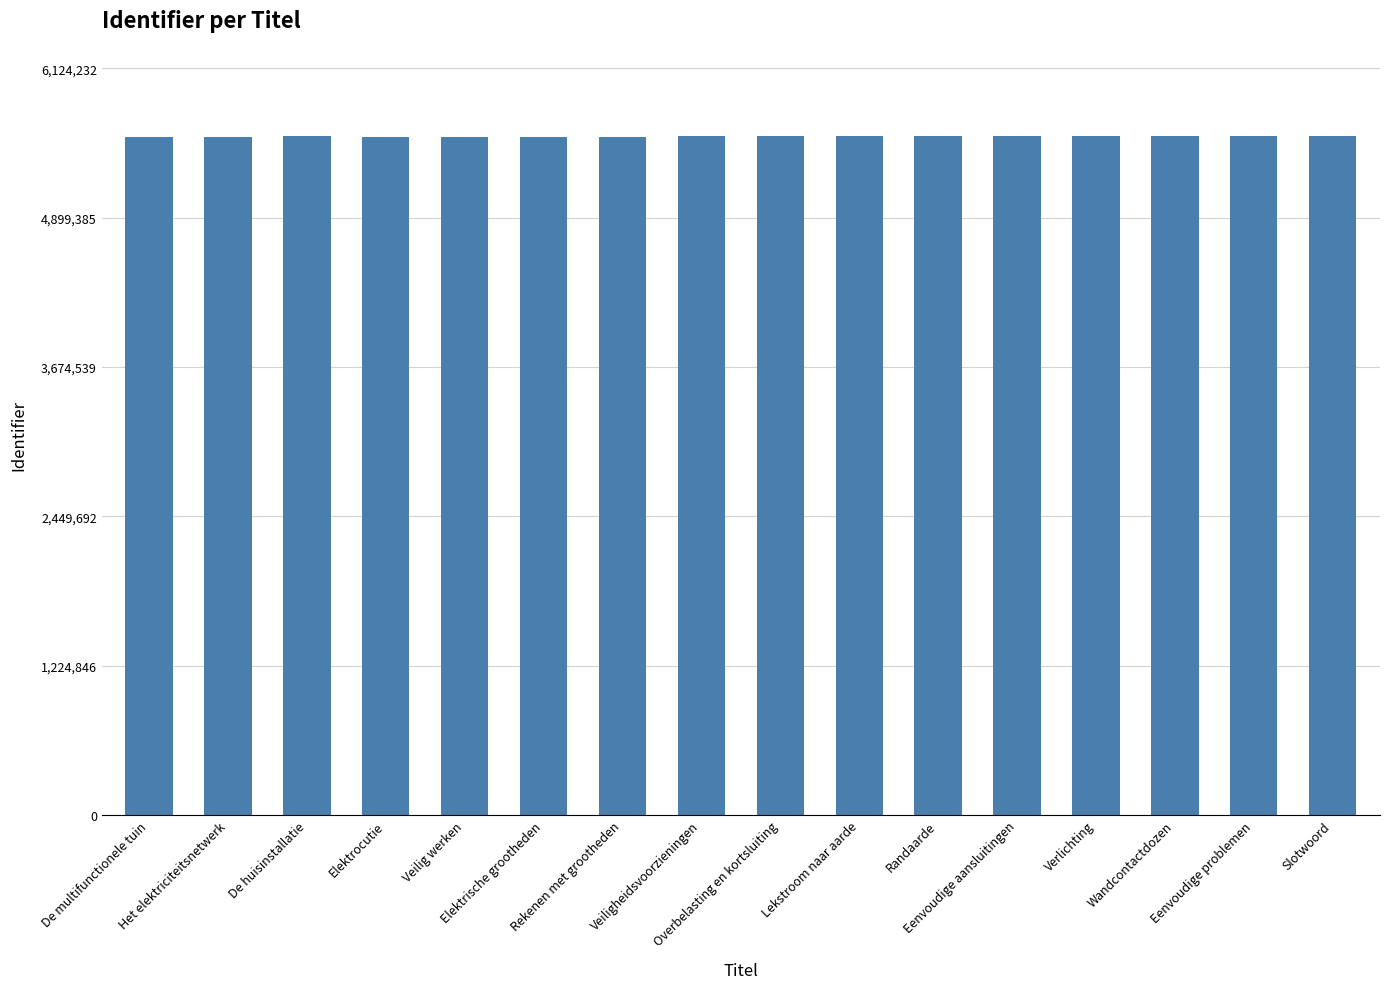

What is the difference between the maximum and minimum values?

2881